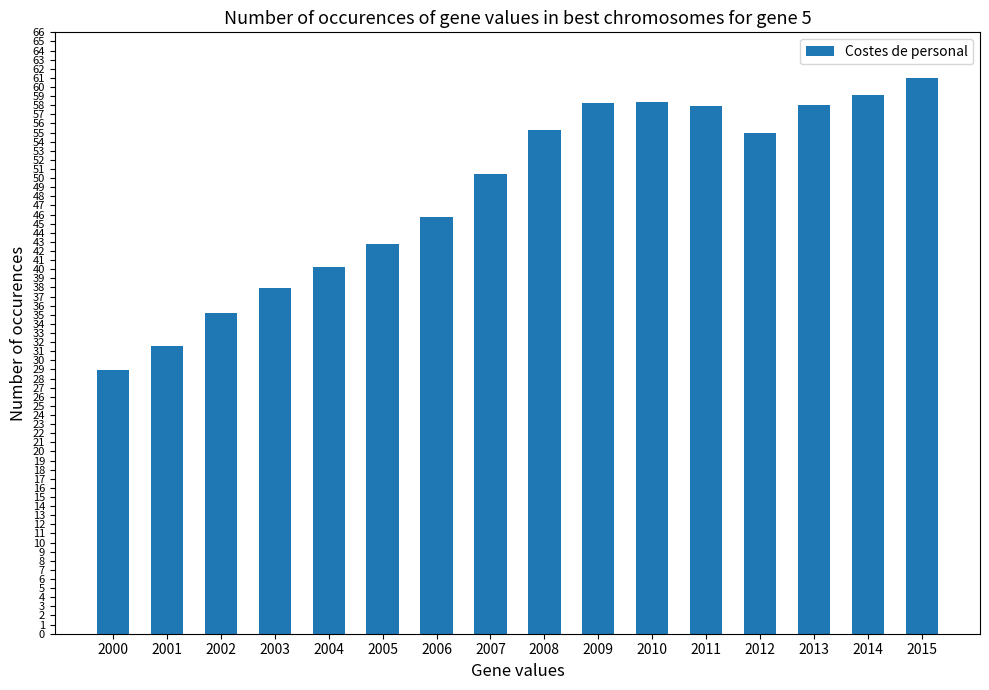

The chart shows a value of 63.8 at 2003. True or false?

False